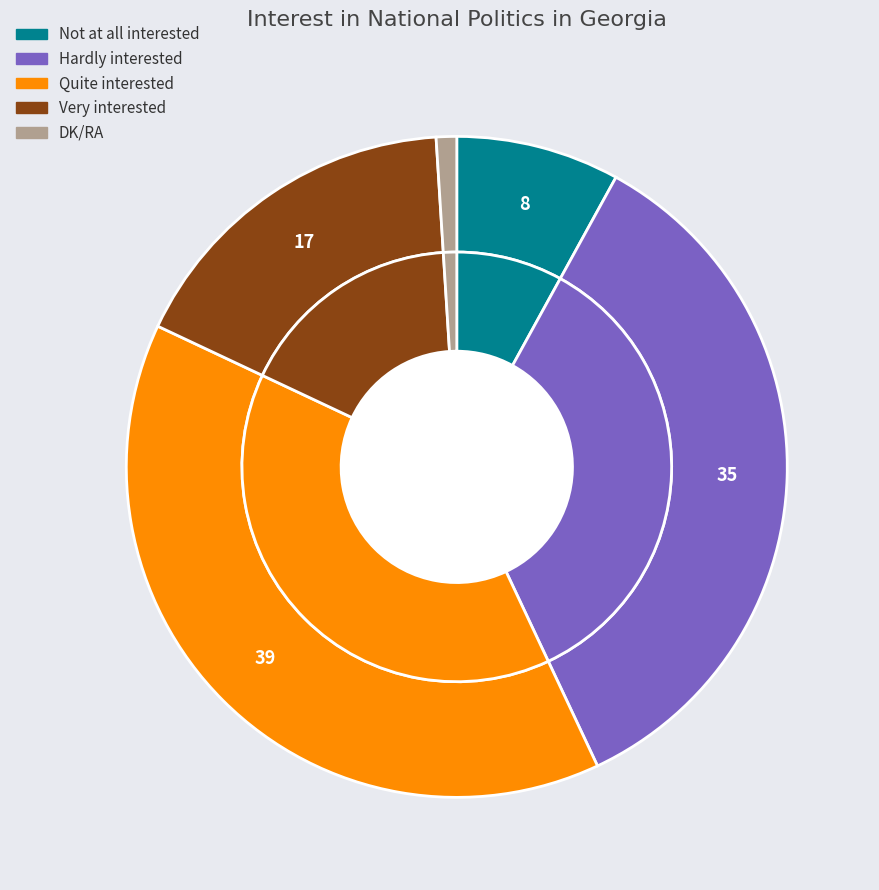

How many segments does this pie chart have?

5